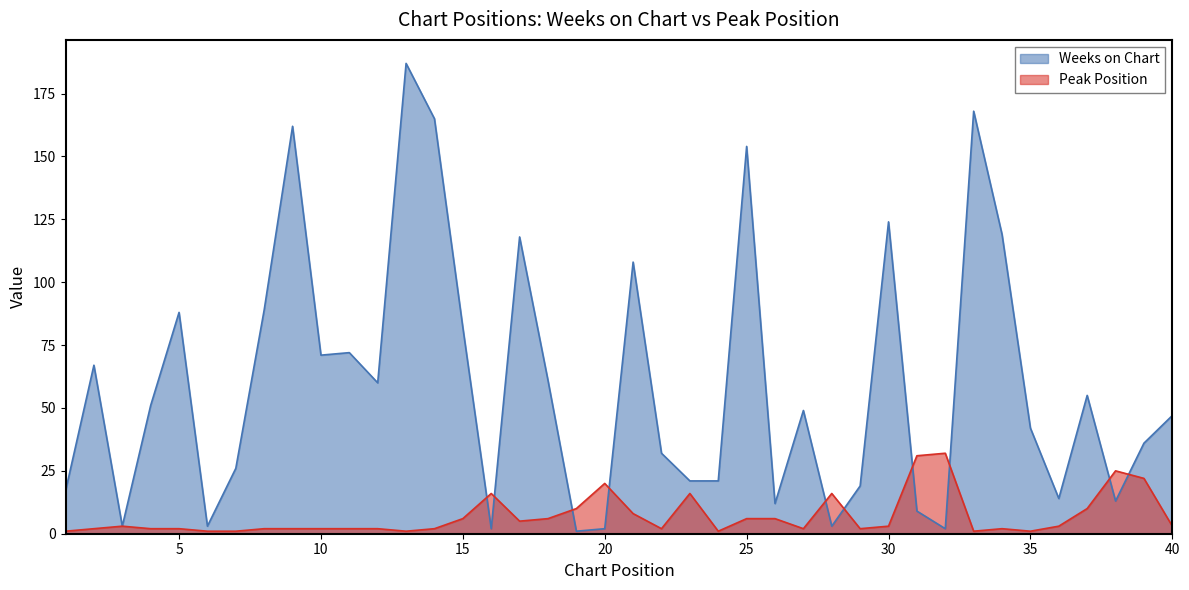

How many data points in Weeks on Chart are less than 49?

20